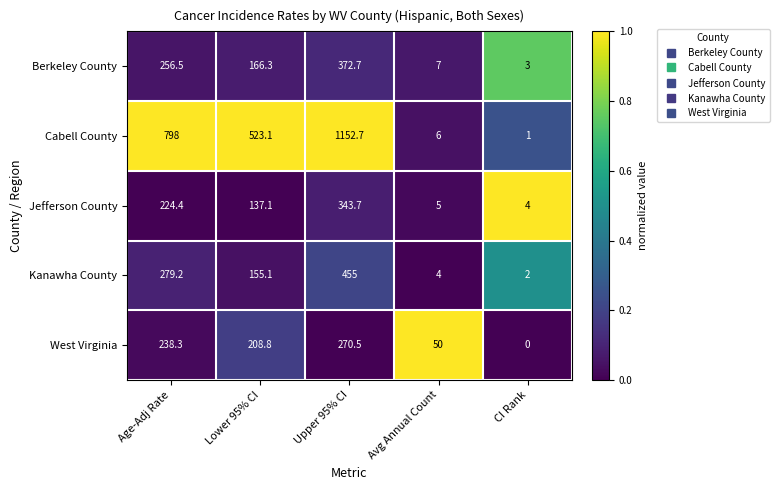

How many data points does each series have?

5